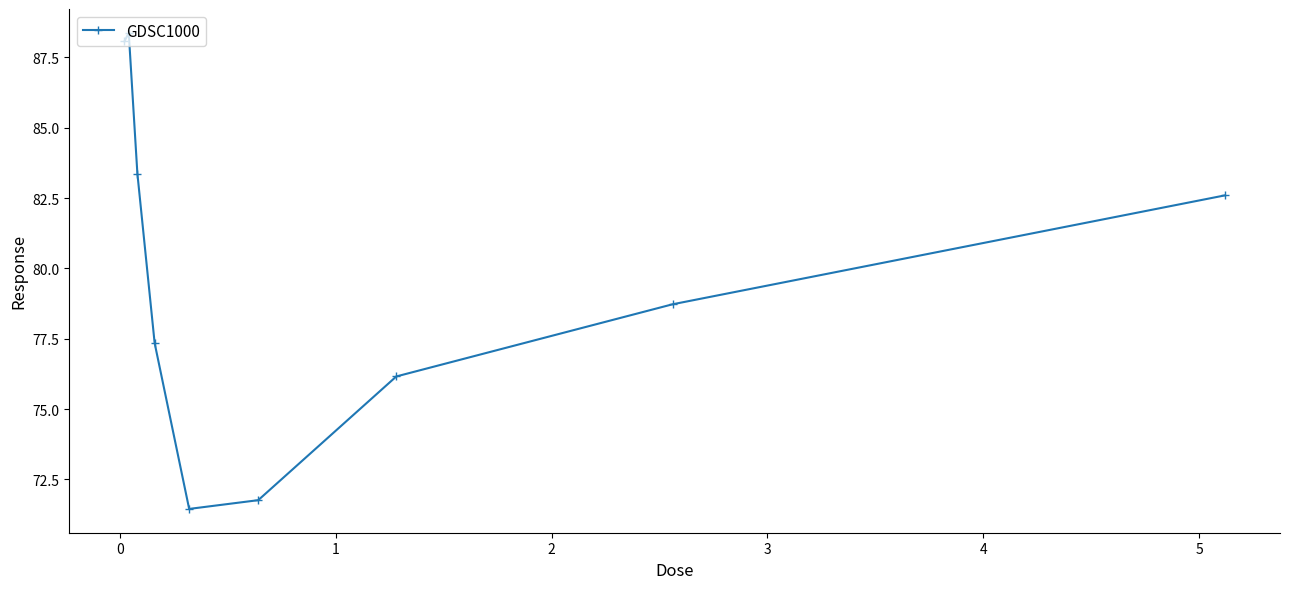

Count the number of data series in this chart.

1